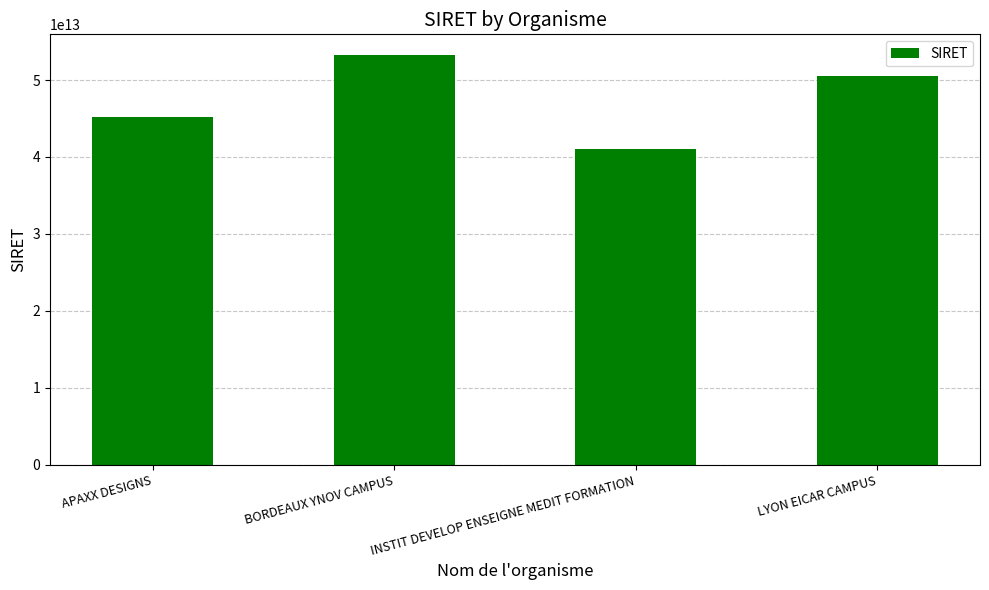

Are the bars grouped side by side (vs. stacked)?

No